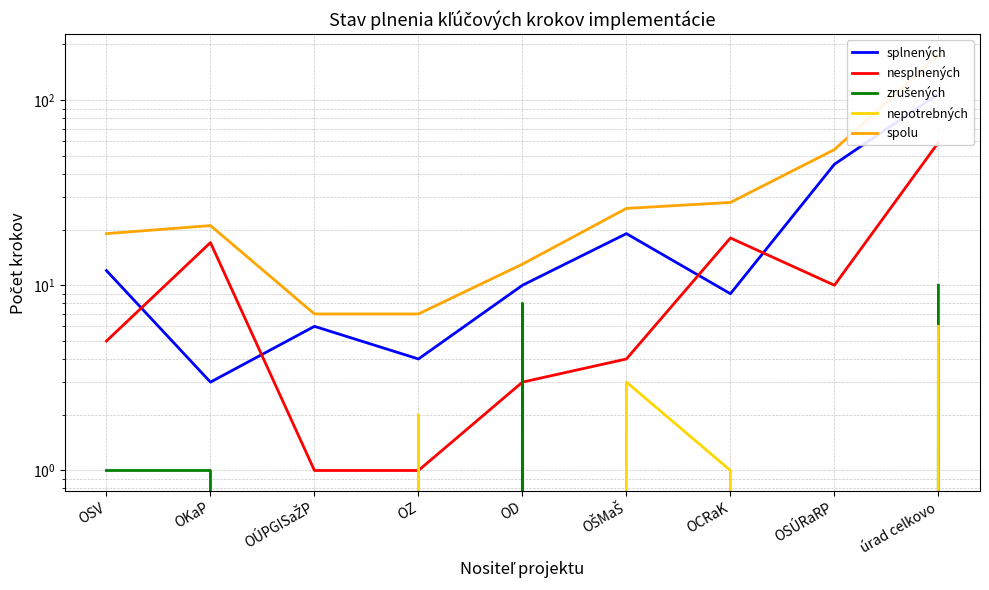

Where is the first local minimum for nesplnených?

OSÚRaRP